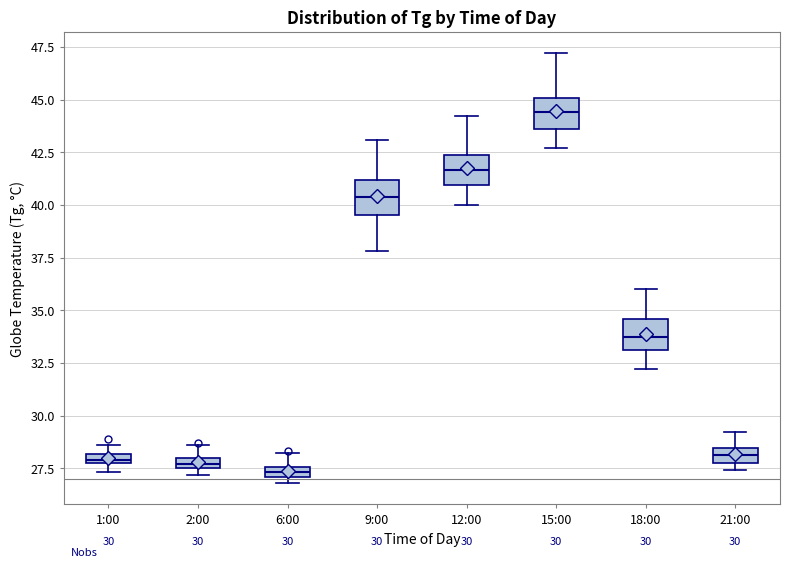

Which box has the highest median line?

15:00